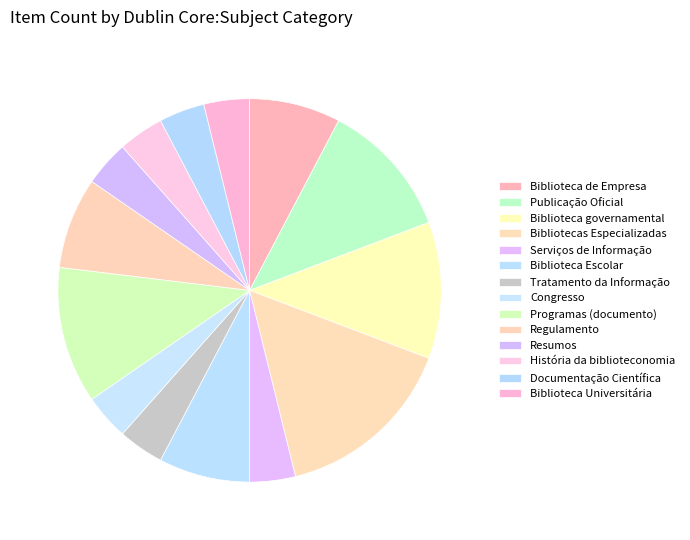

How many slices are in this pie chart?

14